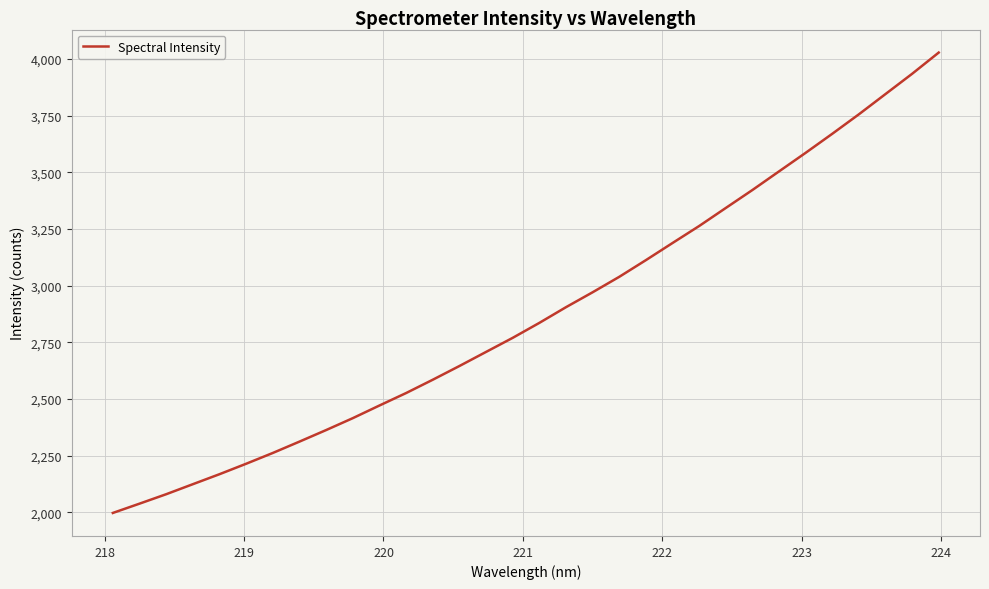

What is the minimum value shown in the chart?

1997.2